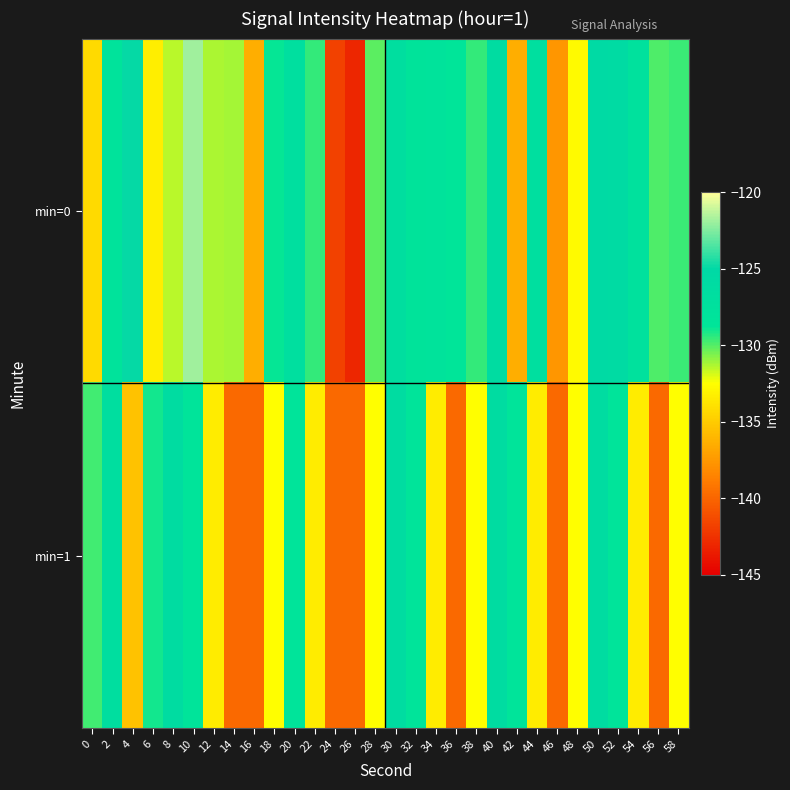

At which category does the chart reach its minimum across all series?

26